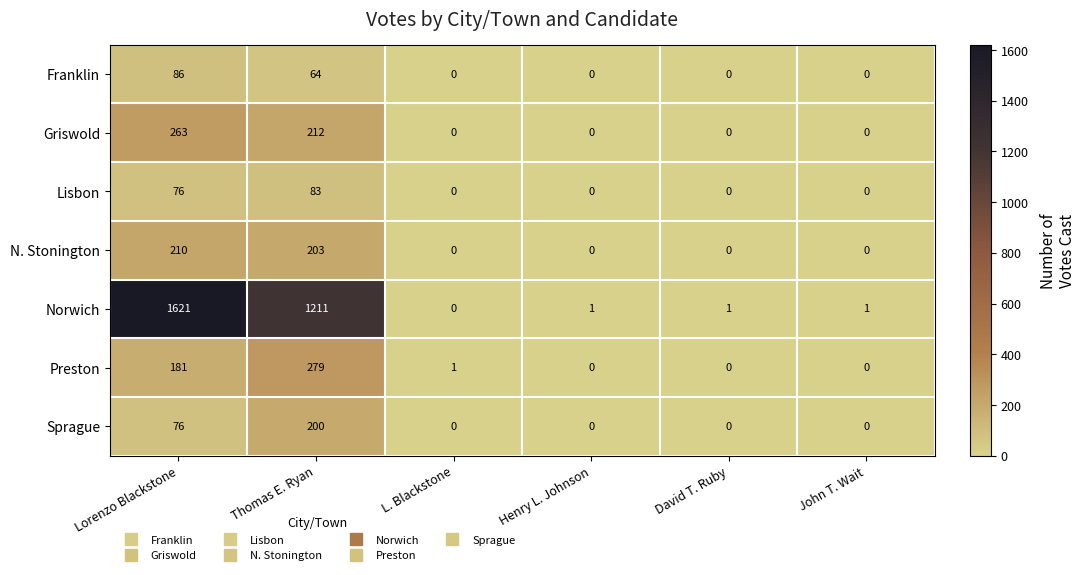

How many distinct data groups are displayed?

7